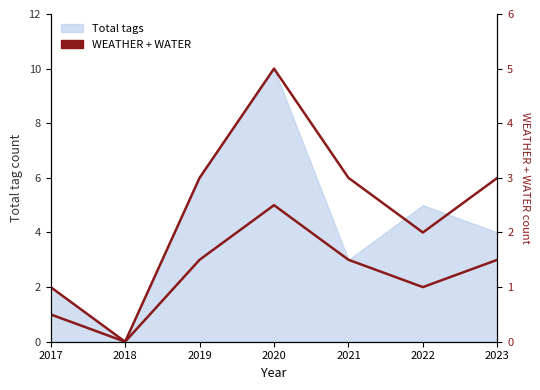

True or false: WEATHER + WATER and WEATHER+WATER intersect in this chart.

False